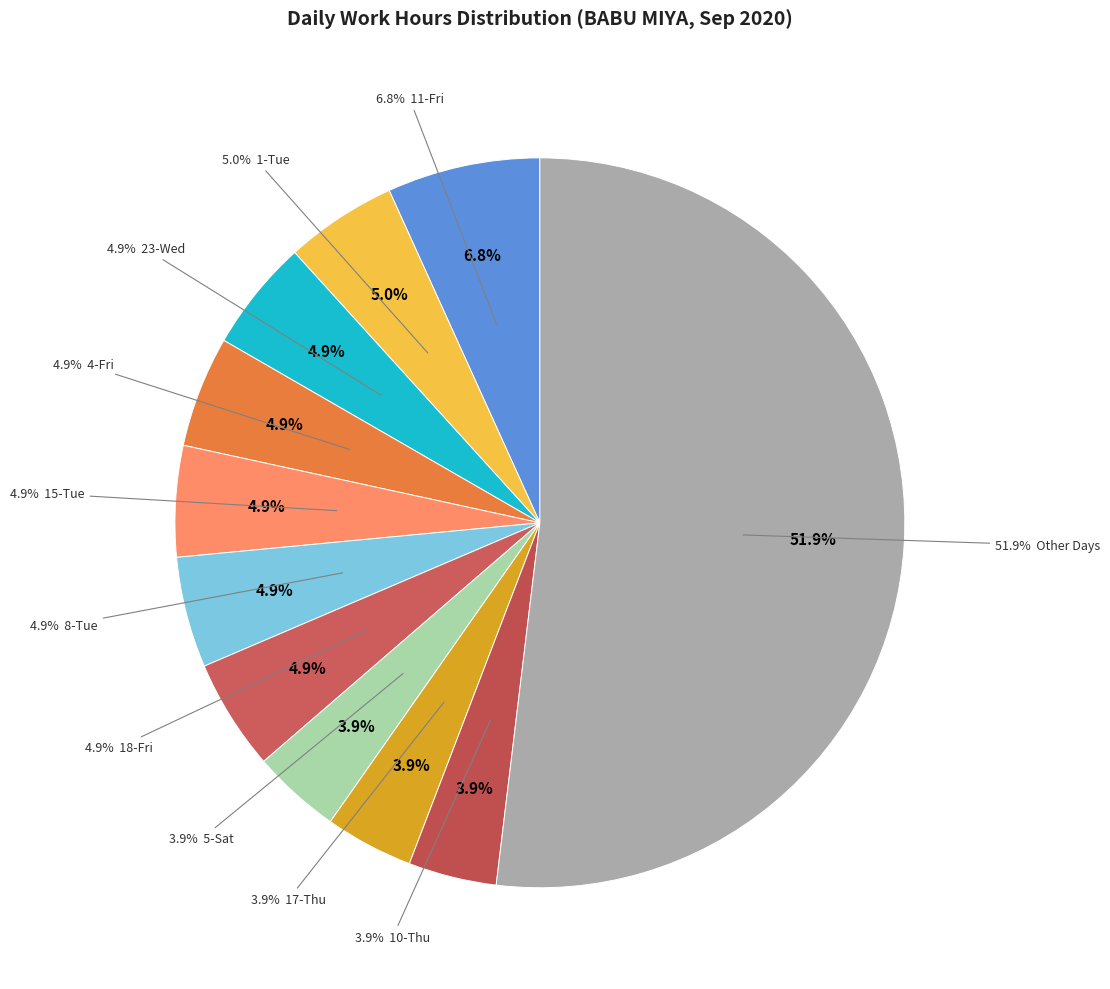

Does any single category account for the majority?

No